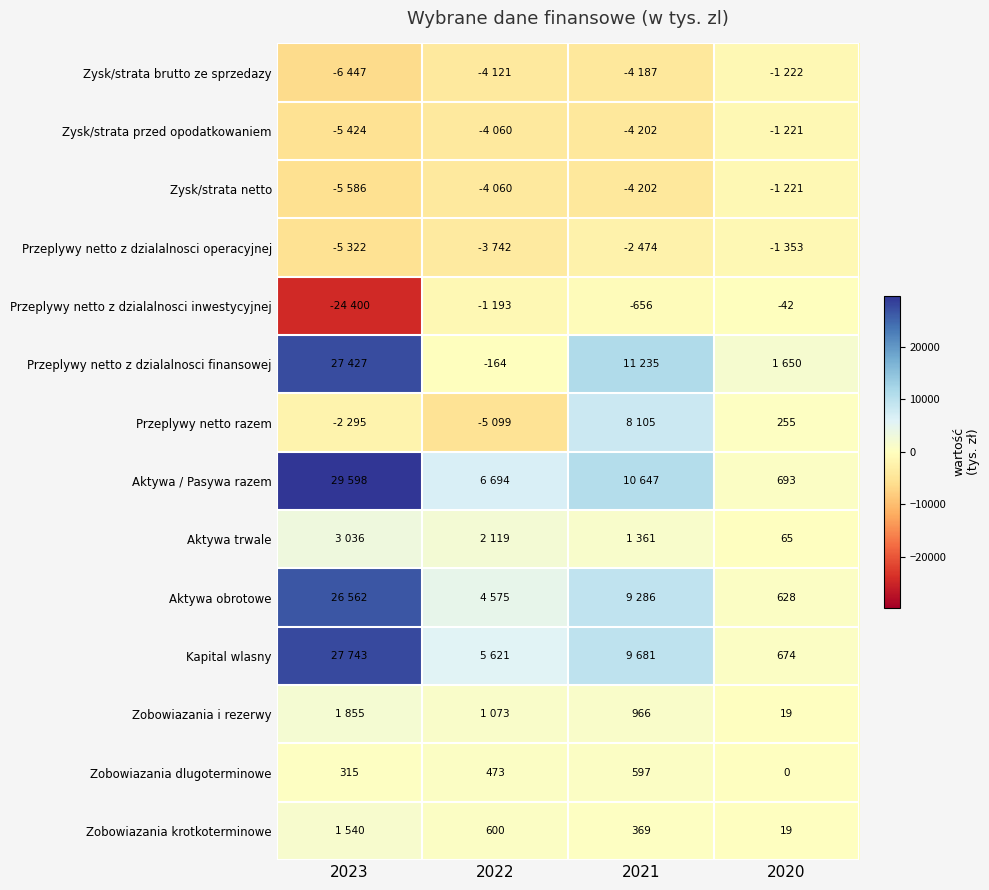

Which has a higher value, 2020 or 2021?

2020